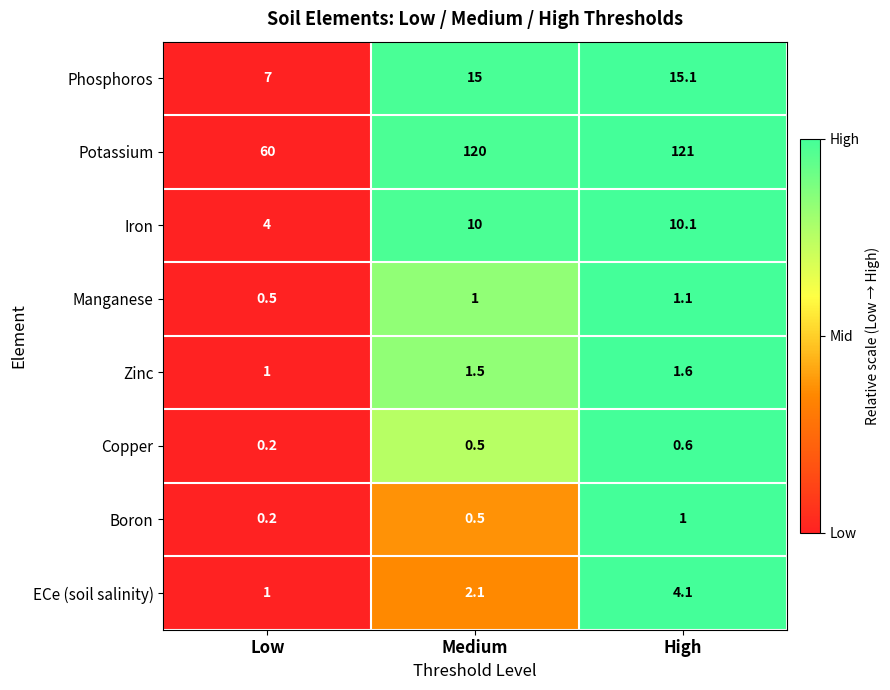

Which category has the lowest value in the Copper series?

Low